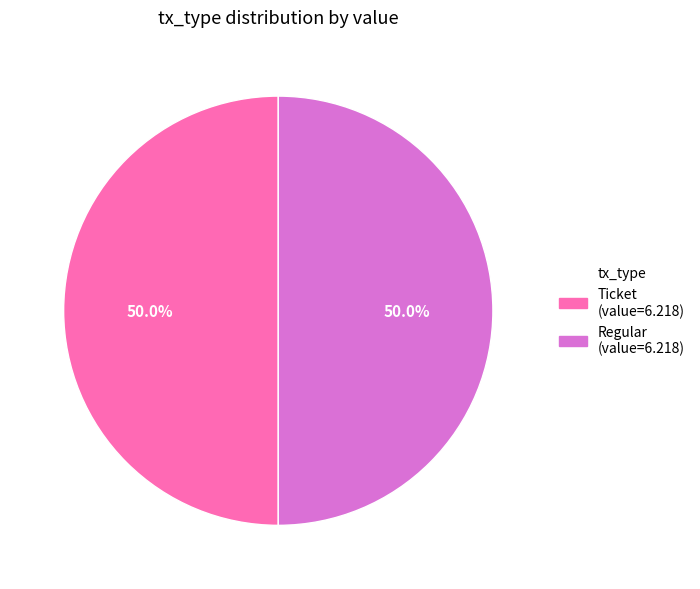

What is the smallest slice in the pie chart?

Ticket (io_index=0)